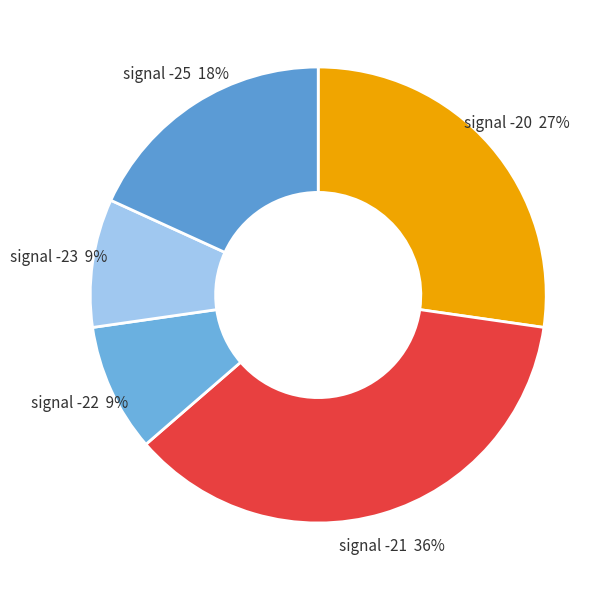

What is the largest slice in the pie chart?

-21